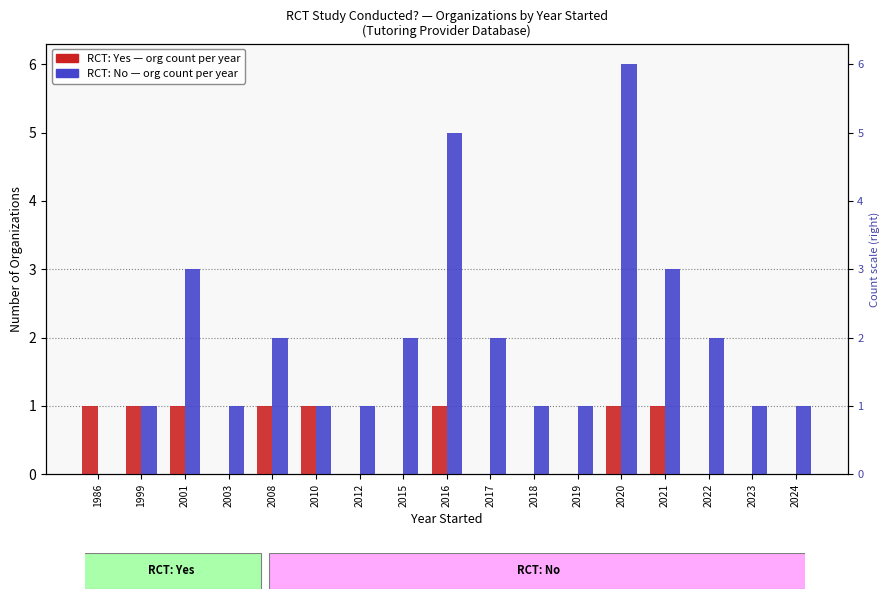

What is the difference between the highest and lowest values at 2017?

2